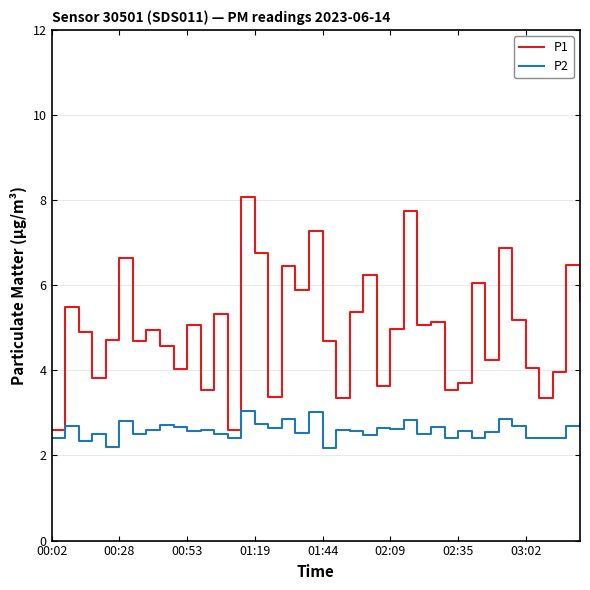

True or false: P2 and P1 intersect in this chart.

False